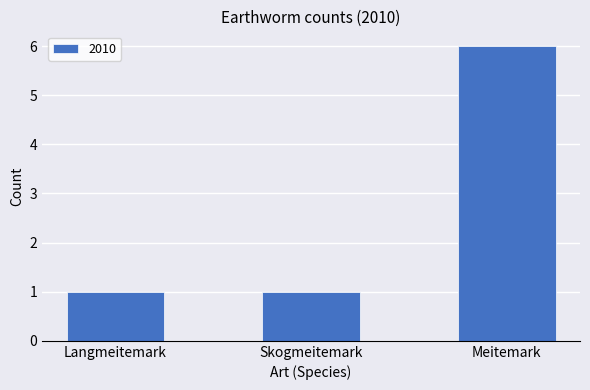

Is it true that the value at Skogmeitemark is 2?

False